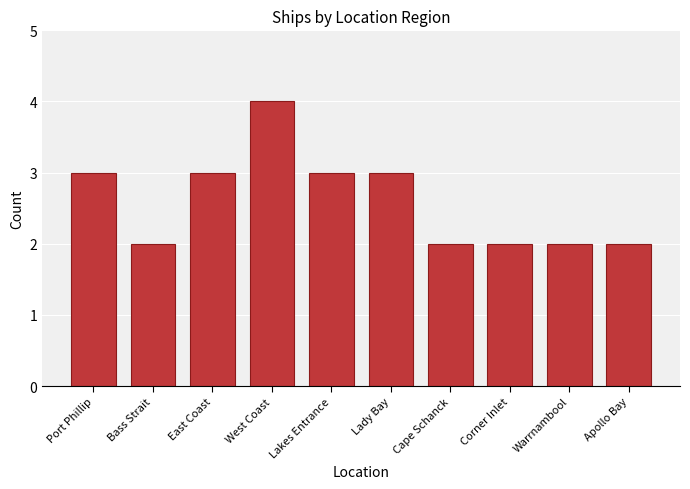

What is the greatest value displayed?

4